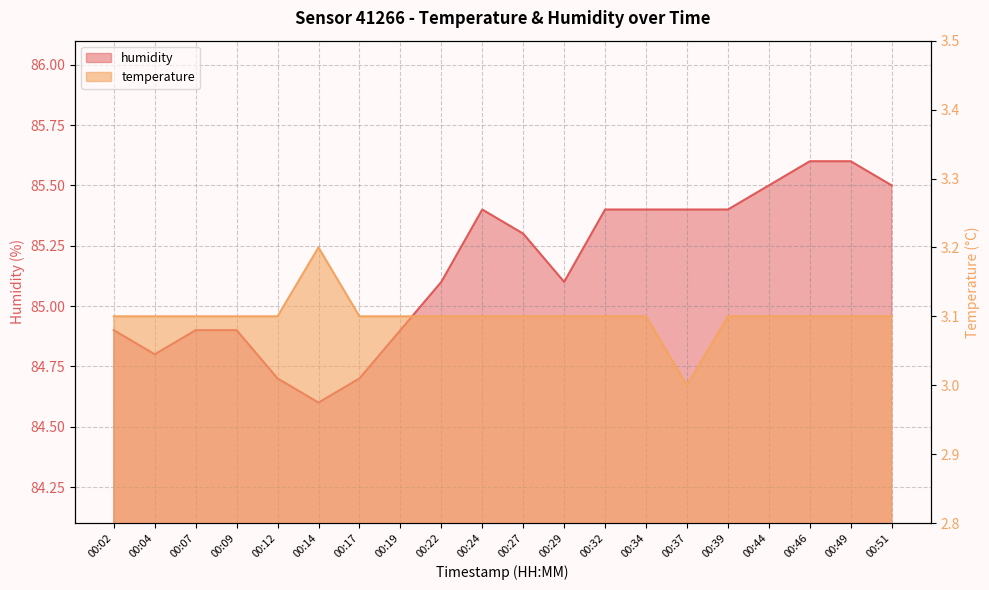

True or false: temperature and humidity cross at least once.

False